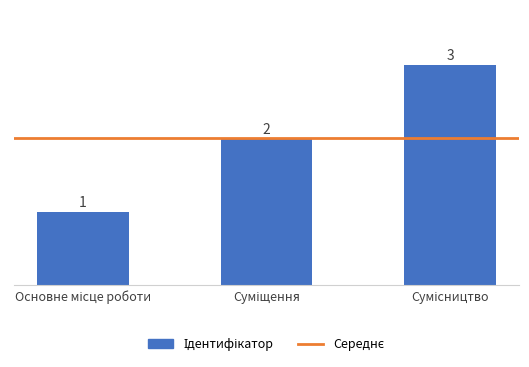

How many data points are less than 2?

1